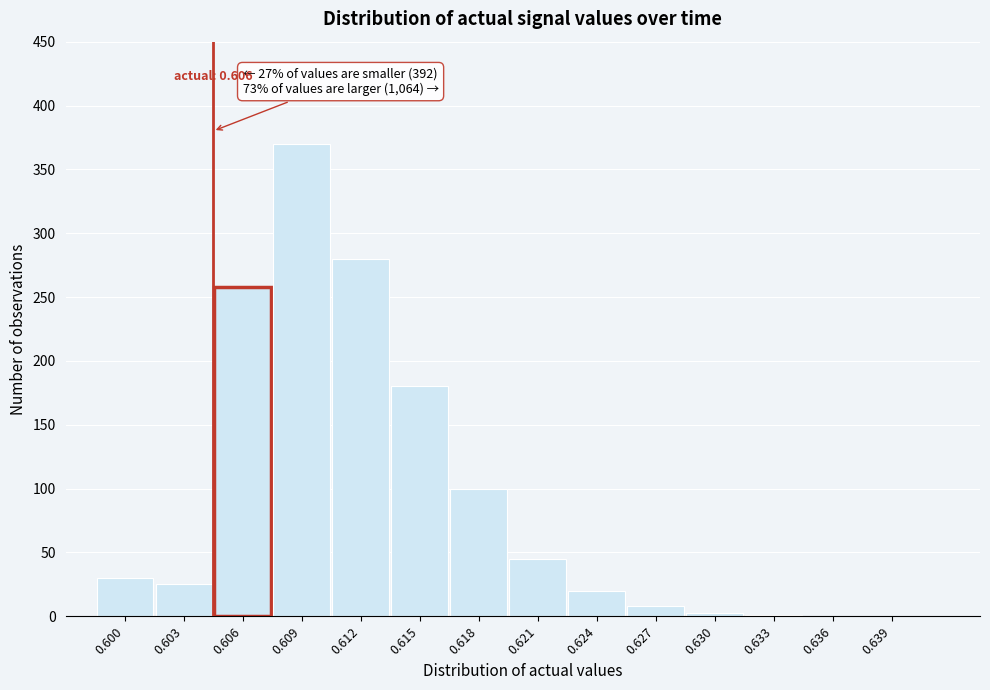

What is the maximum value shown in the chart?

370